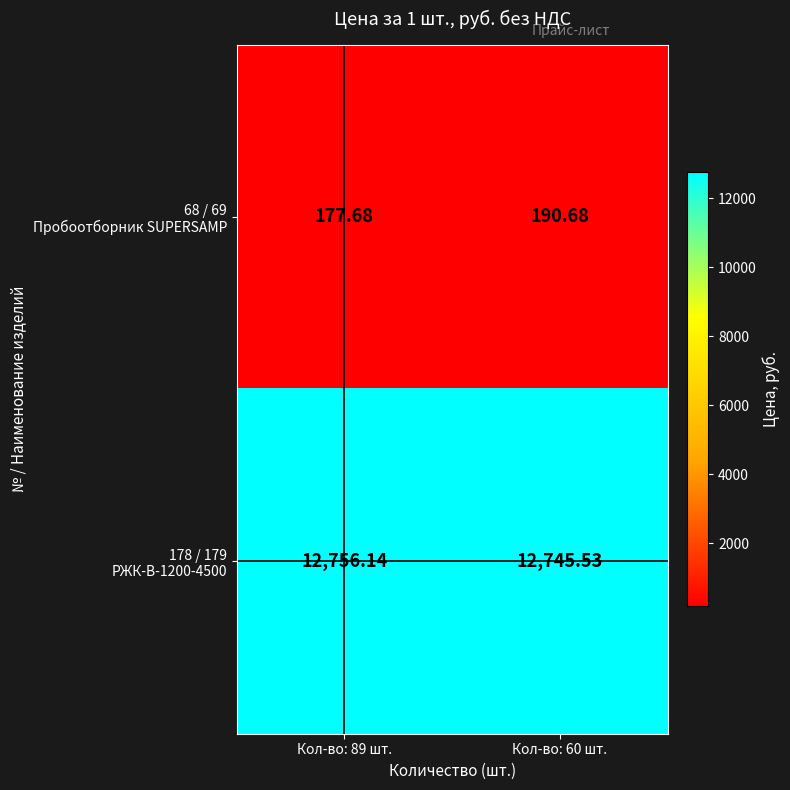

How many categories are shown in the chart?

2